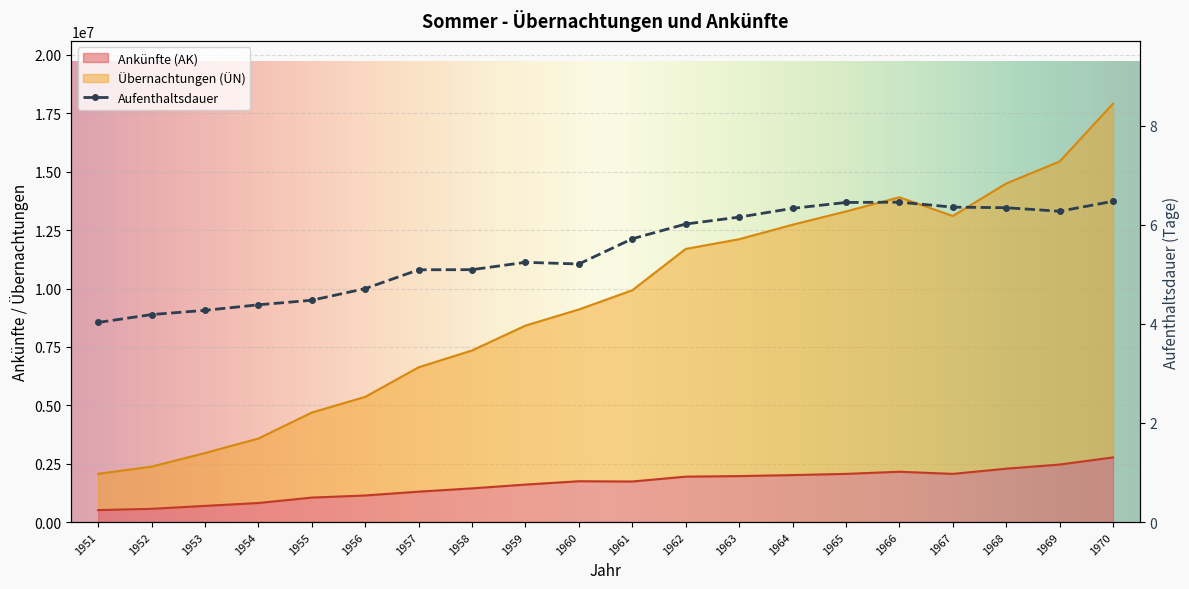

True or false: Übernachtungen (ÜN) has more than 2 interior local peaks.

False